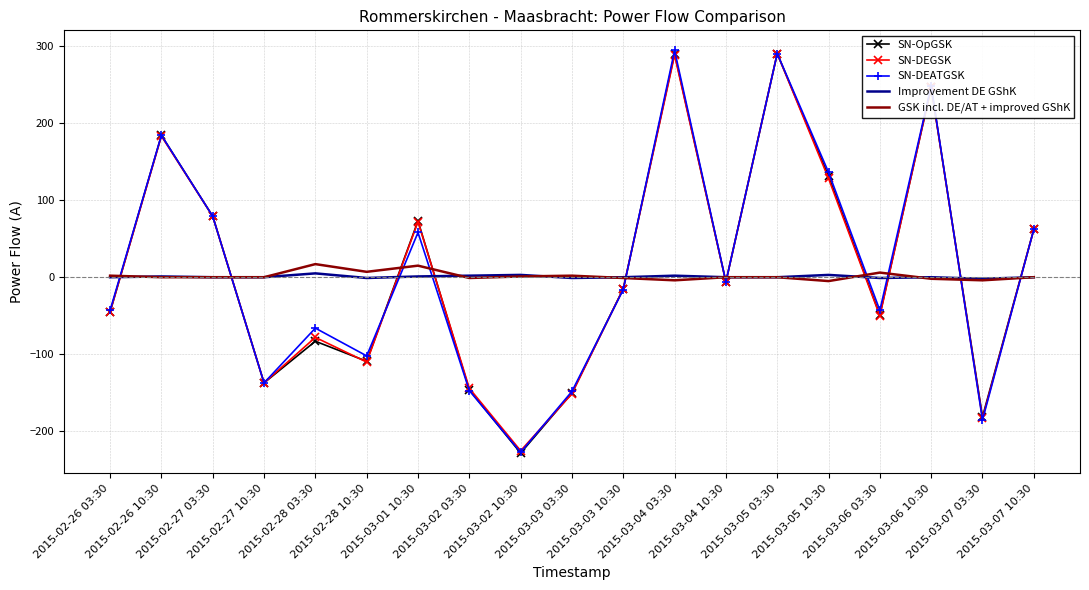

Count the number of data series in this chart.

5